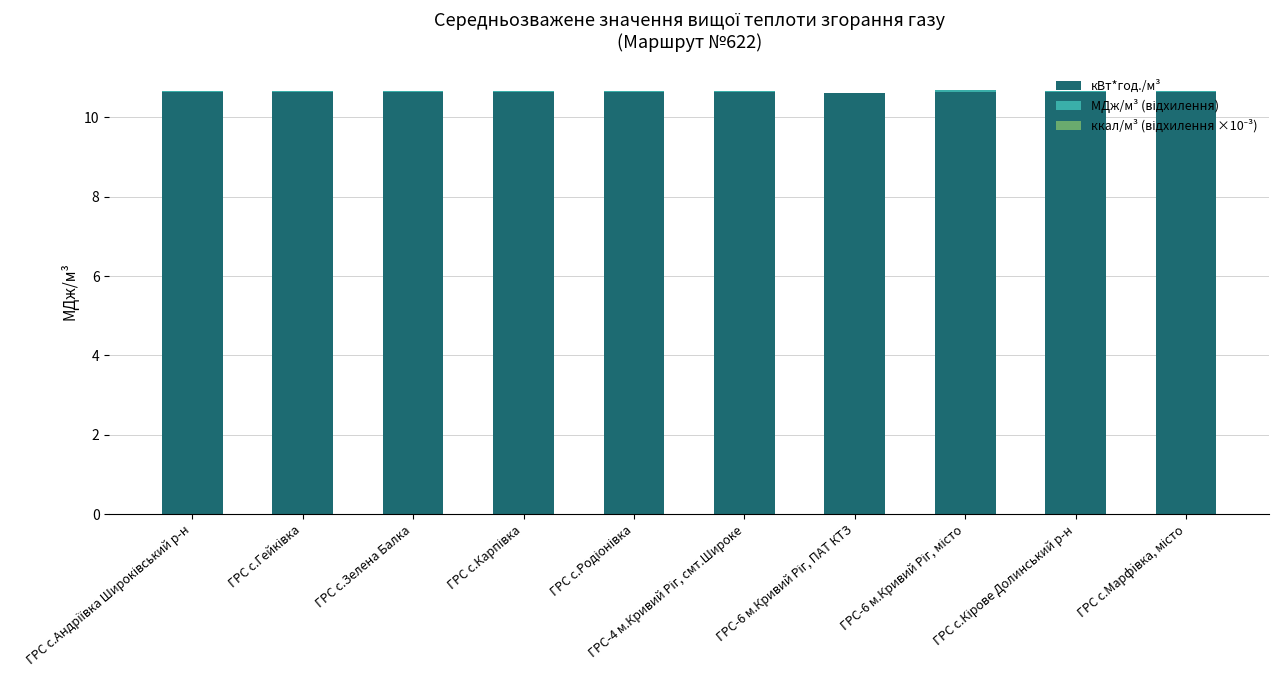

How many кВт*год./м³ values are between 10 and 11?

10